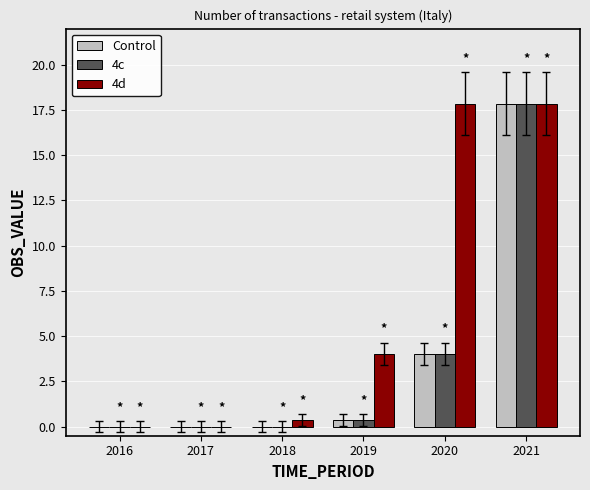

What is the maximum value shown in the chart?

17.9